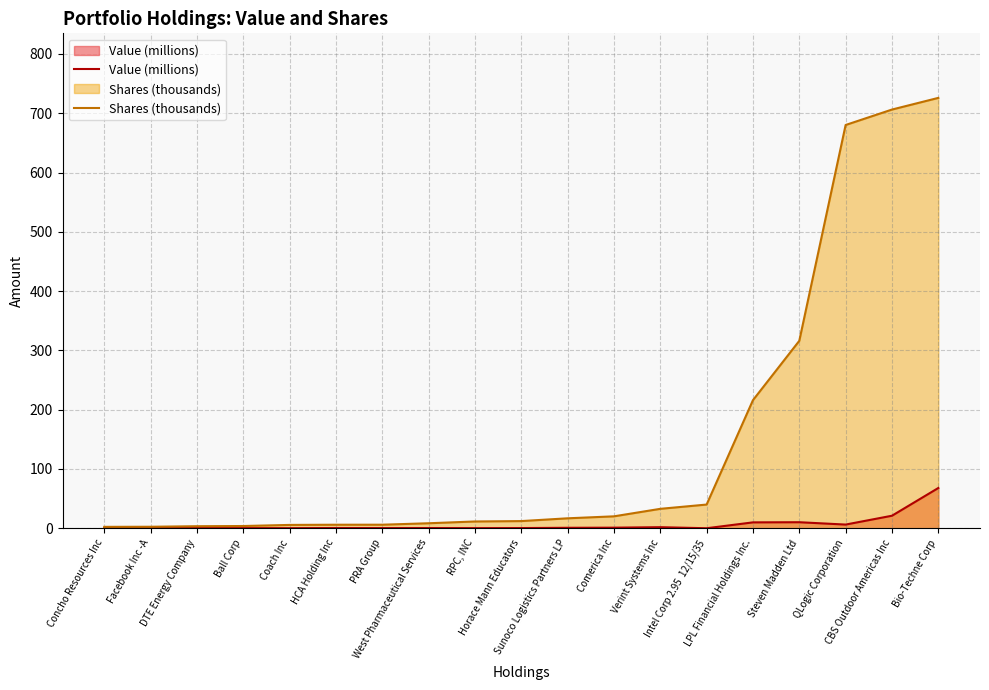

Reading right to left, transcribe all the data shown in this chart.

Value (millions): 67.9	21.1	6.2	10.2	9.9	0.1	1.8	1.0	0.8	0.3	0.3	0.4	0.3	0.4	0.2	0.2	0.3	0.2	0.3
Shares (thousands): 725.9	706.2	680.2	316.2	216.1	40.0	32.8	20.1	16.8	12.1	11.5	8.5	6.0	6.0	5.7	3.8	3.5	2.5	2.4